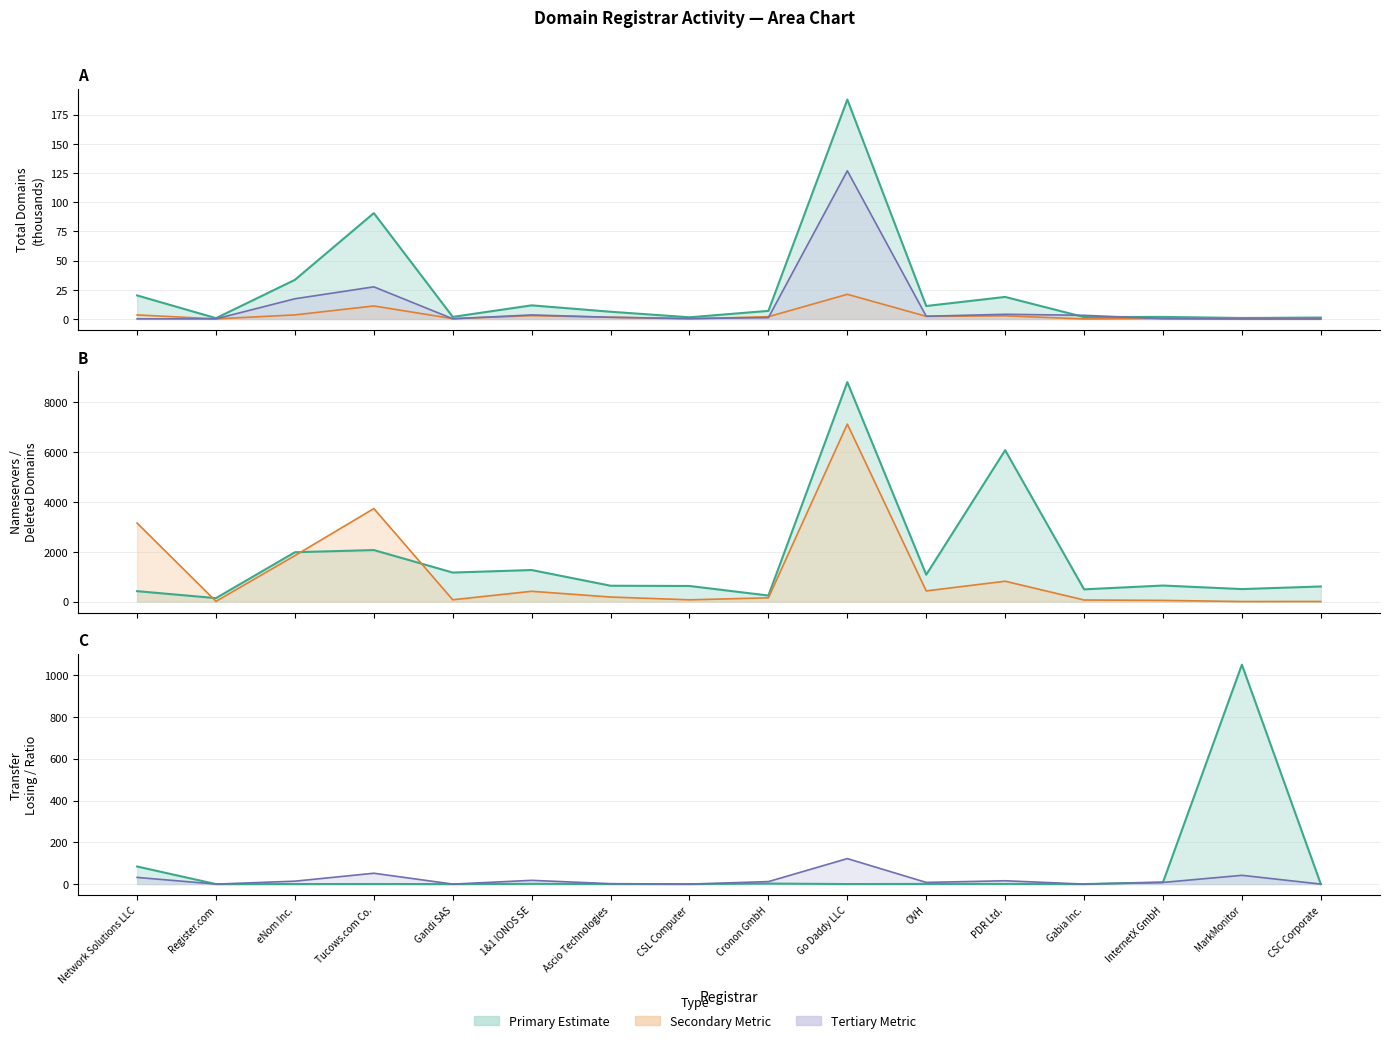

After their last crossing, which series has the higher values: deleted-domains-nograce or transfer-losing-successful?

deleted-domains-nograce